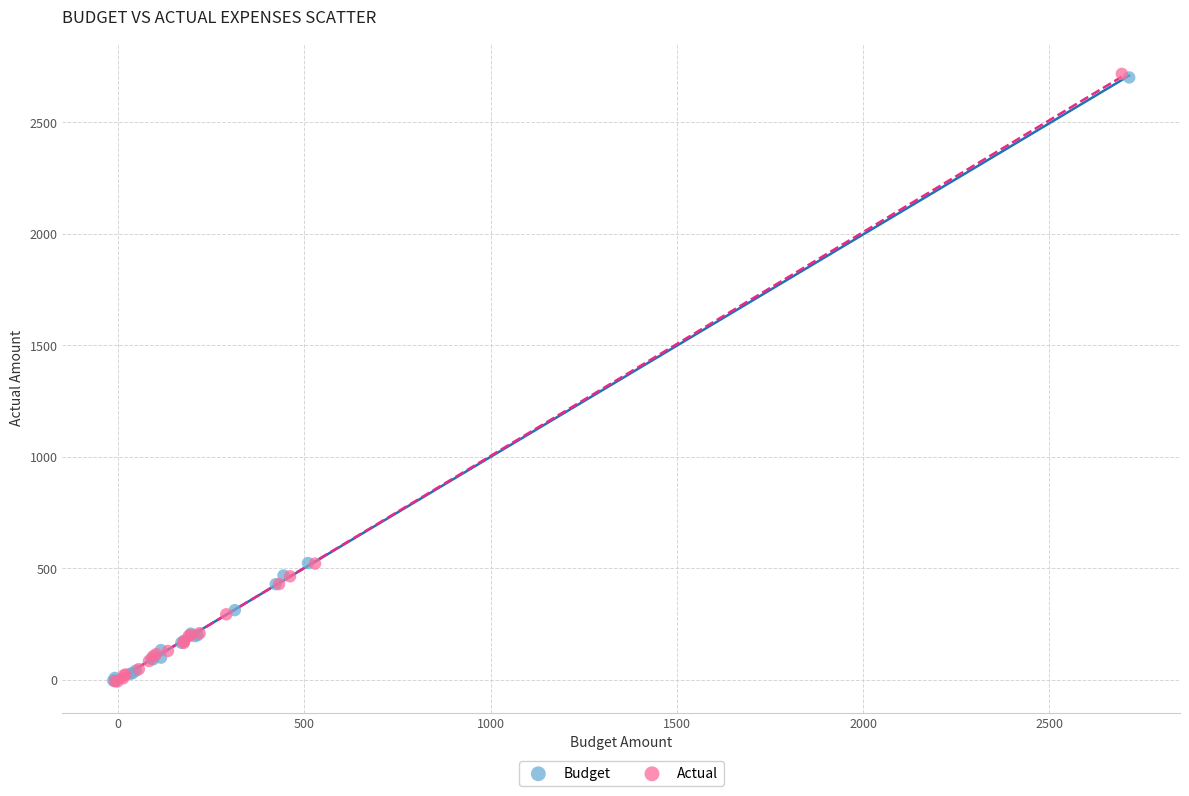

Which series has the widest spread of Y values?

Actual